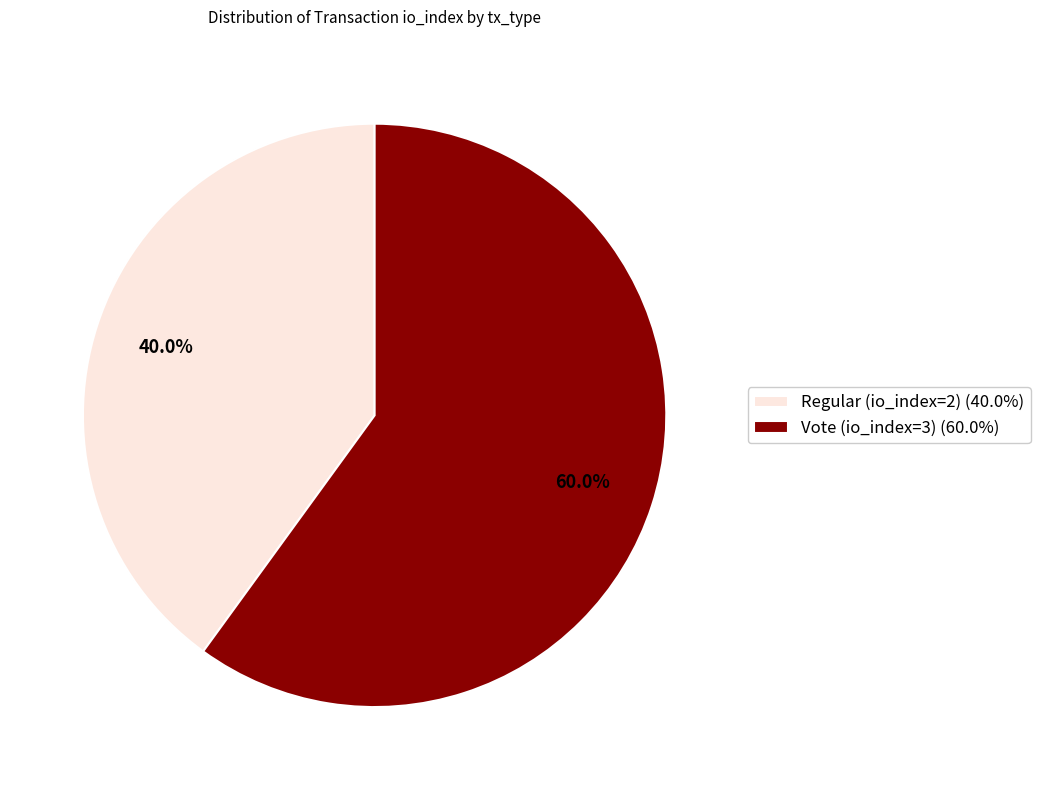

What percentage is NOT represented by Regular (io_index=2)?

60.0%